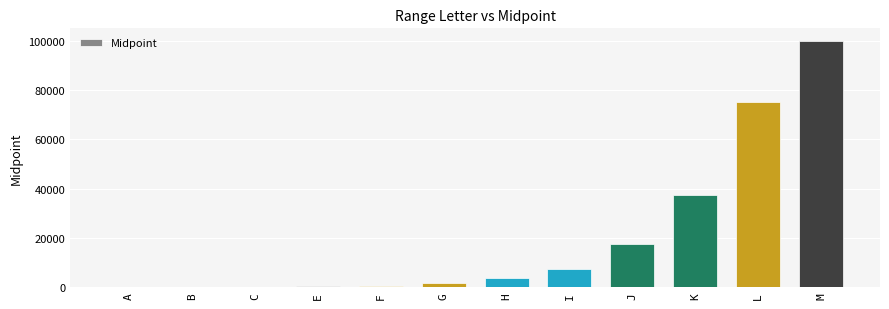

Is it true that the value at J is 17500?

True